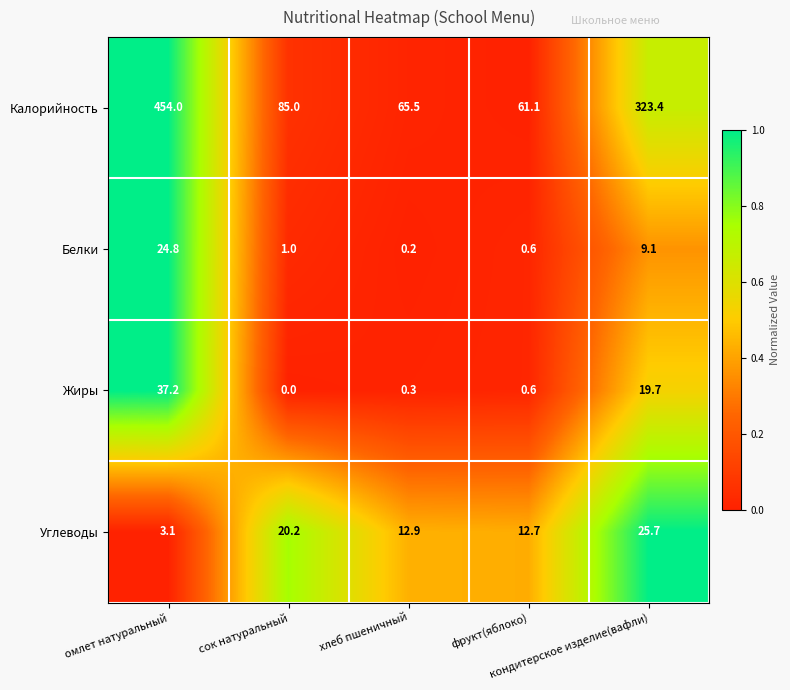

What is the total value across all series at фрукт(яблоко)?

75.0